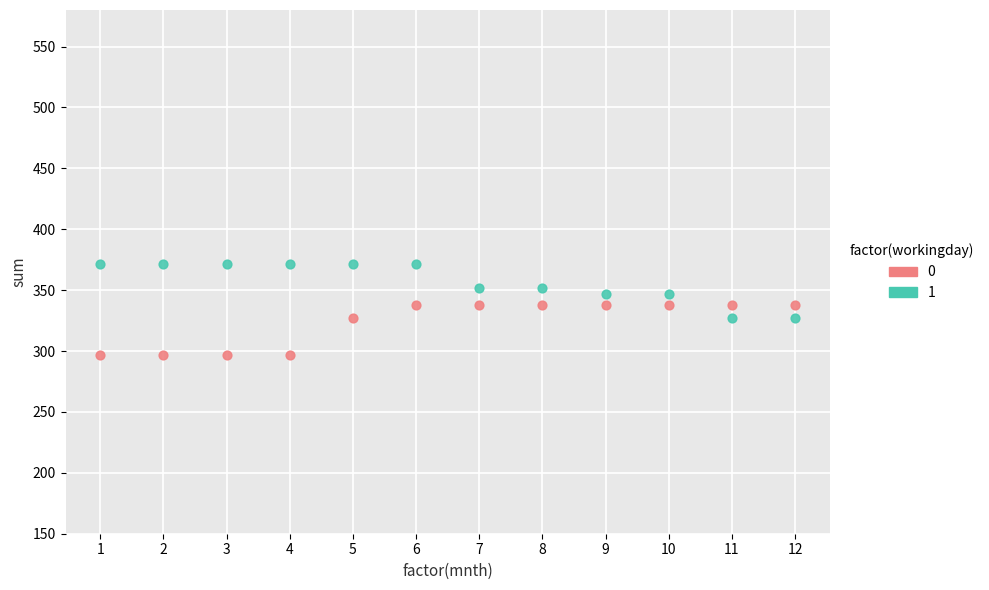

What are all the series names shown in the legend?

0, 1